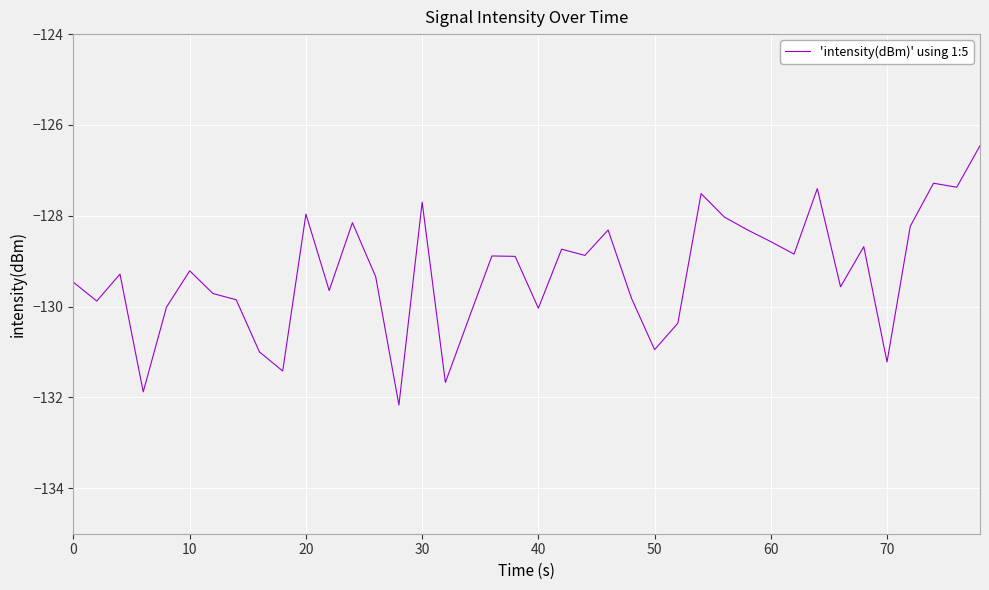

Count the number of categories in the chart.

40